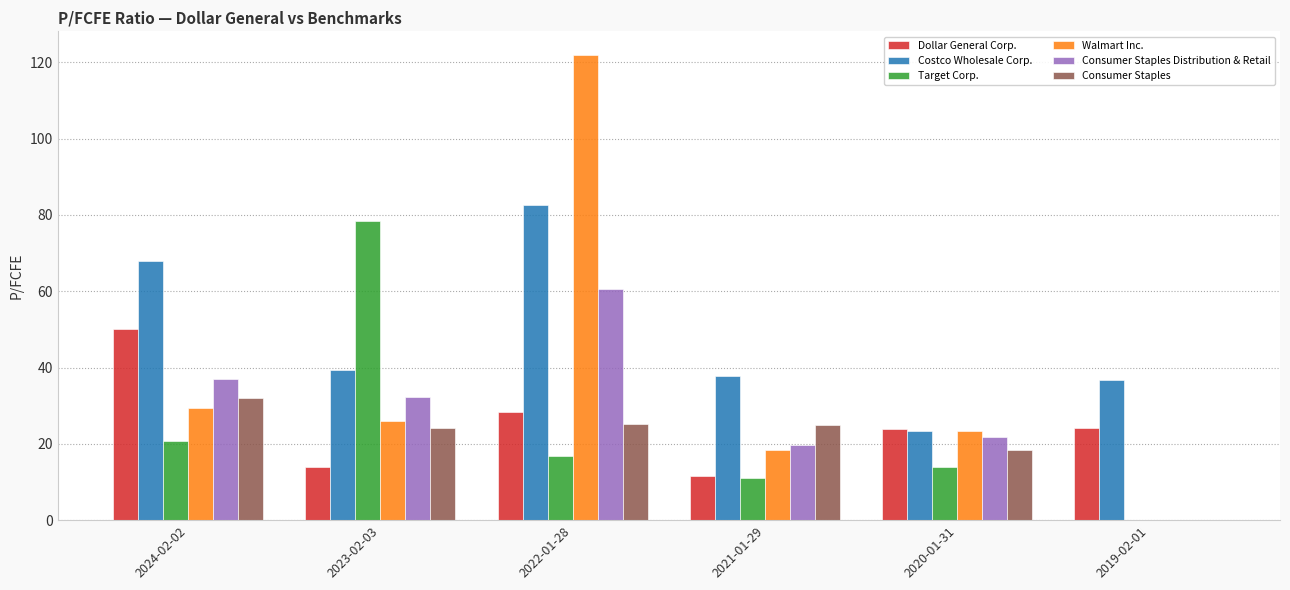

Which series has the widest spread of values?

Walmart Inc.